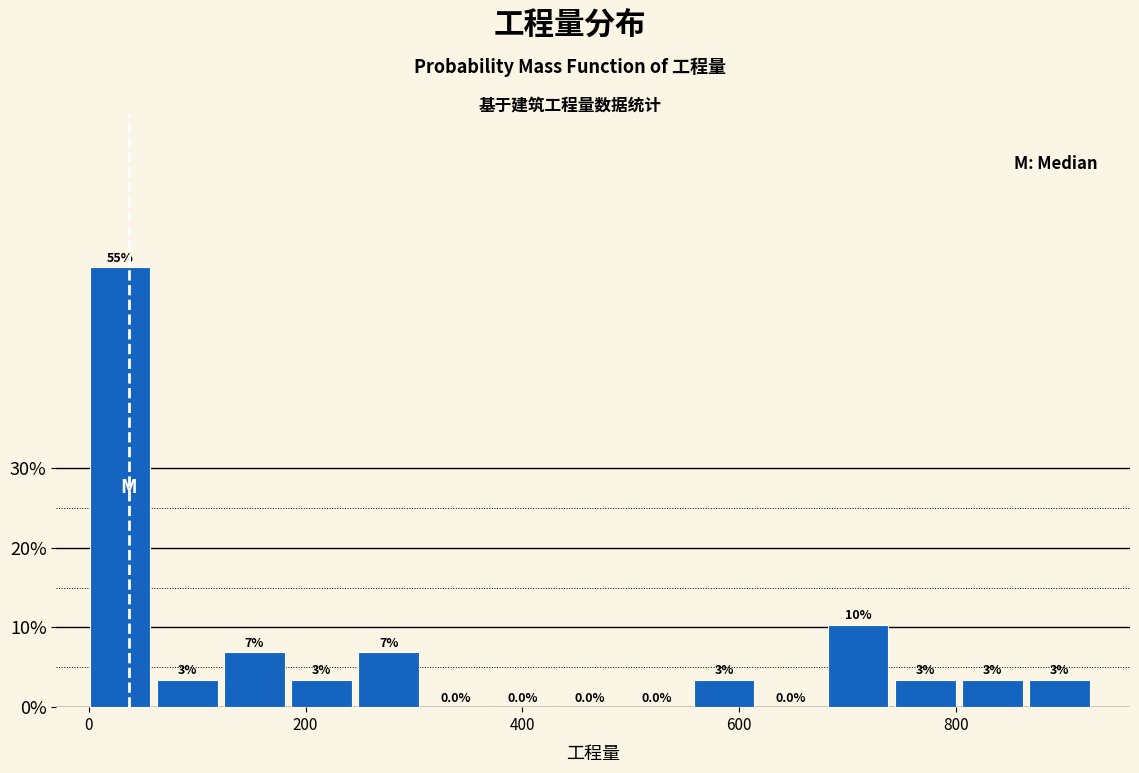

Around what value on the x-axis is the tallest bar? Give the approximate position of its centre, as read against the axis.

20